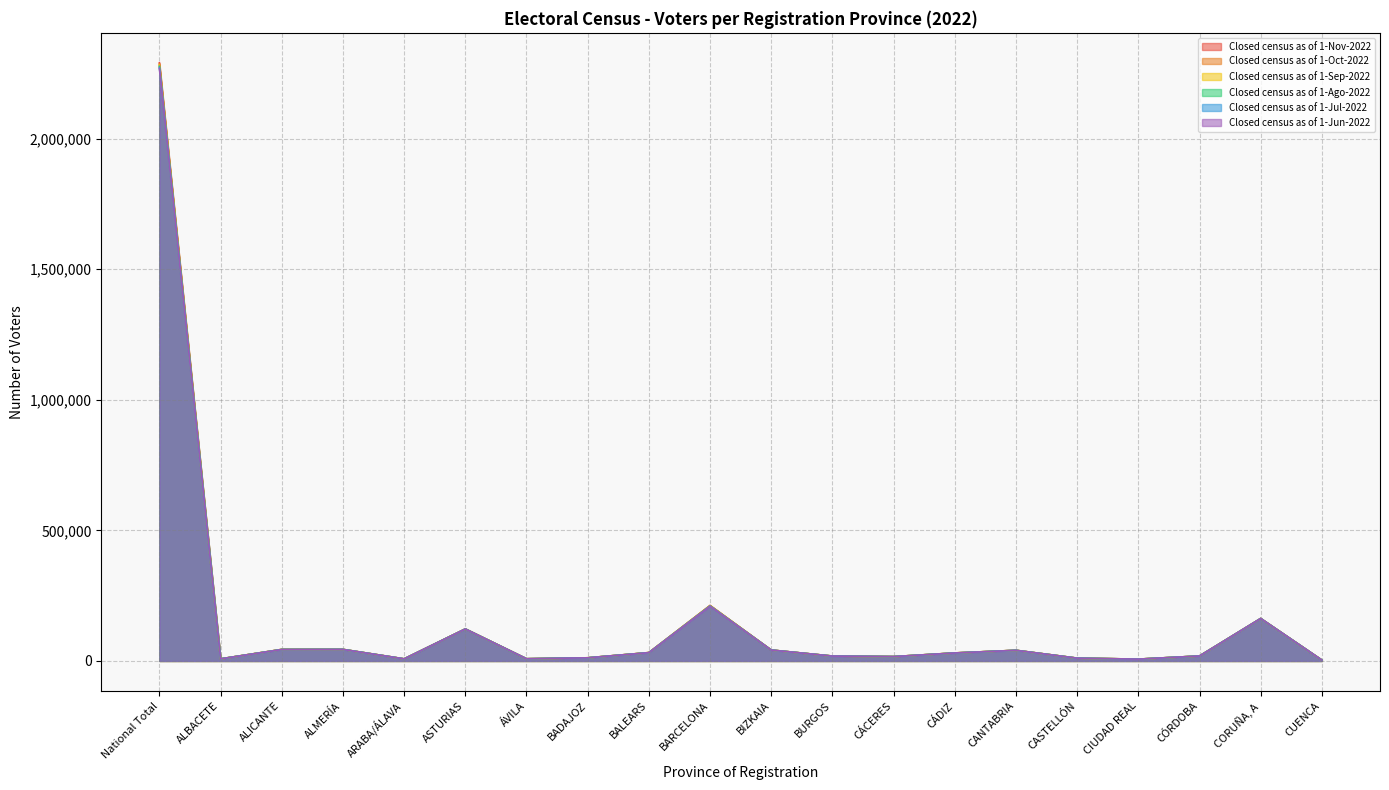

Does the chart display data point markers on the line(s)?

No